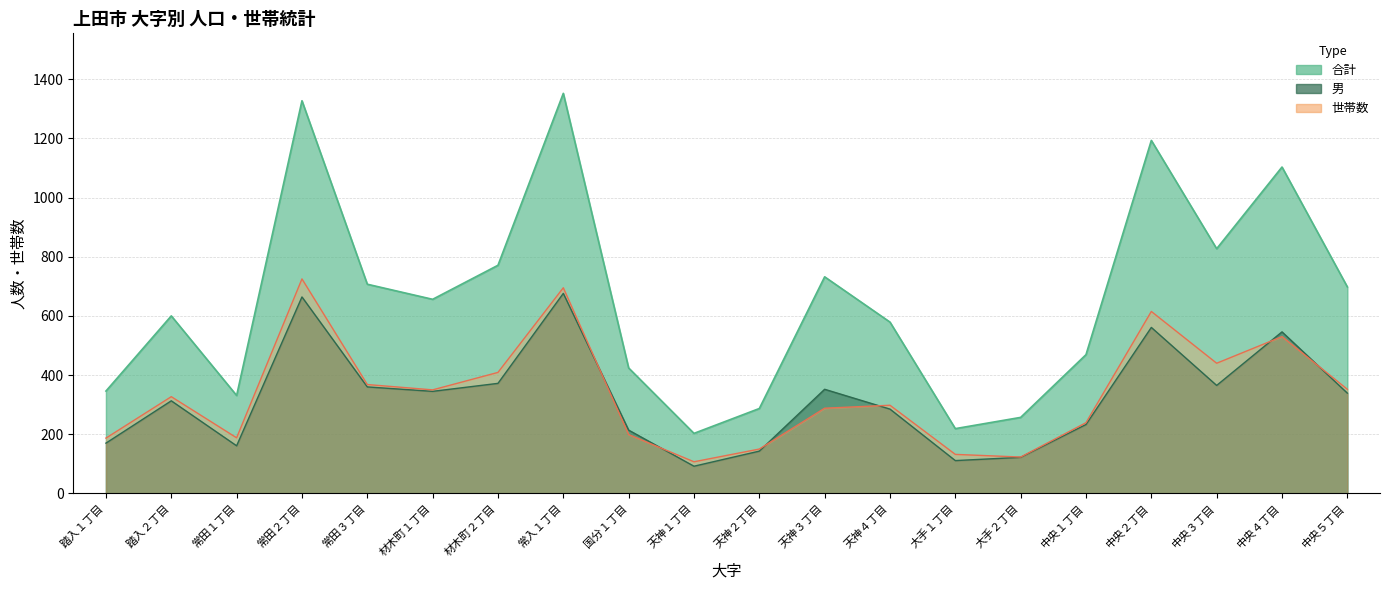

True or false: 男 (line) has a value of 122 at 大手２丁目.

True